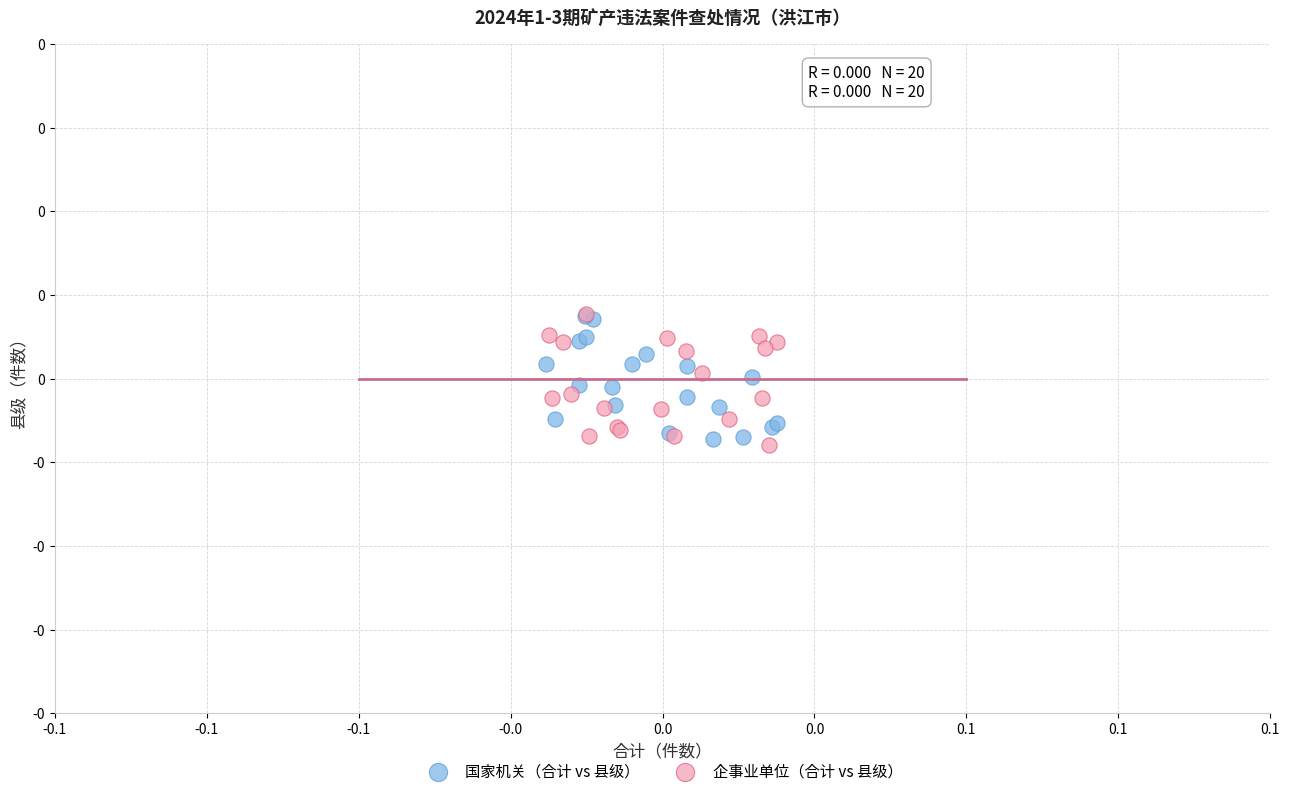

What are all the series names shown in the legend?

国家机关（合计 vs 县级）, 企事业单位（合计 vs 县级）